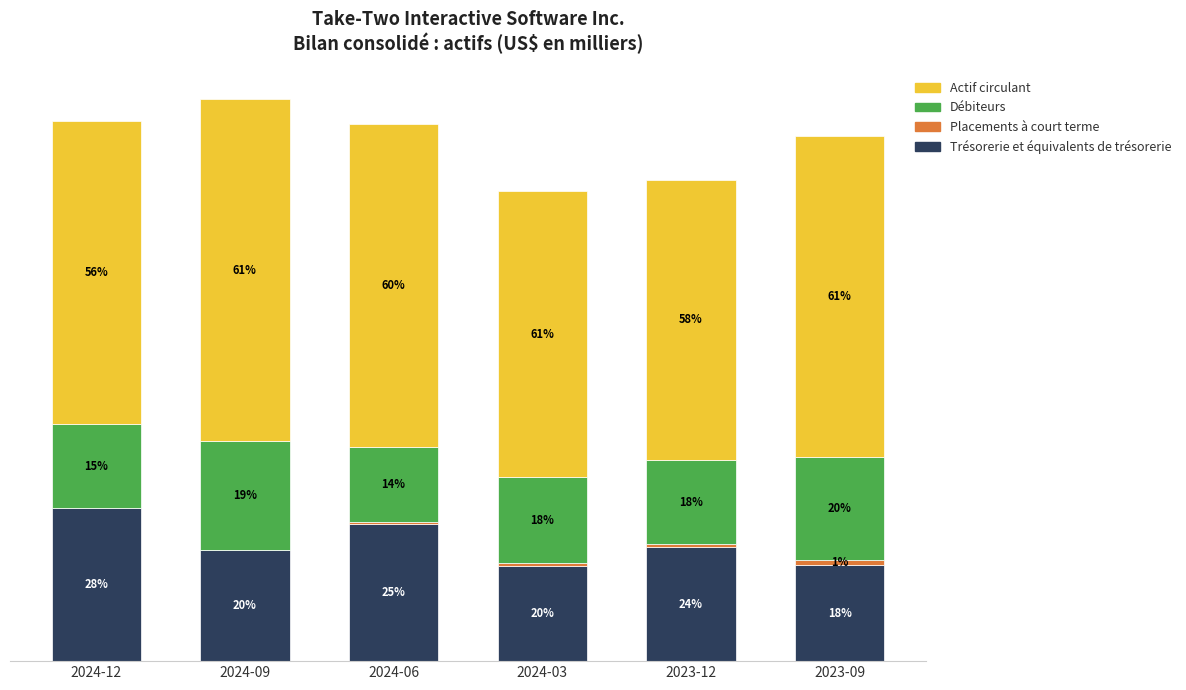

Are the bars grouped side by side (vs. stacked)?

No